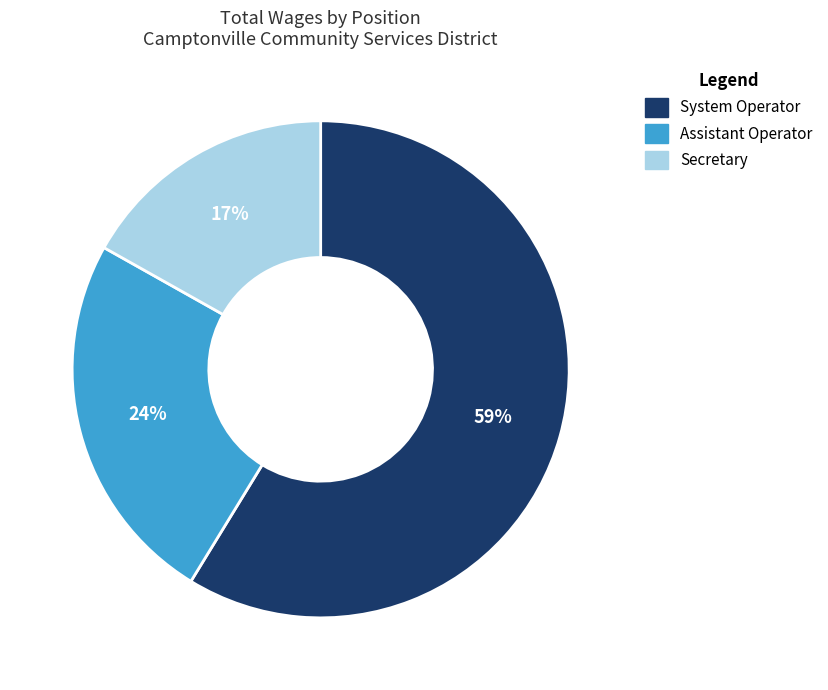

Is the sum of Secretary and Assistant Operator greater than half?

No